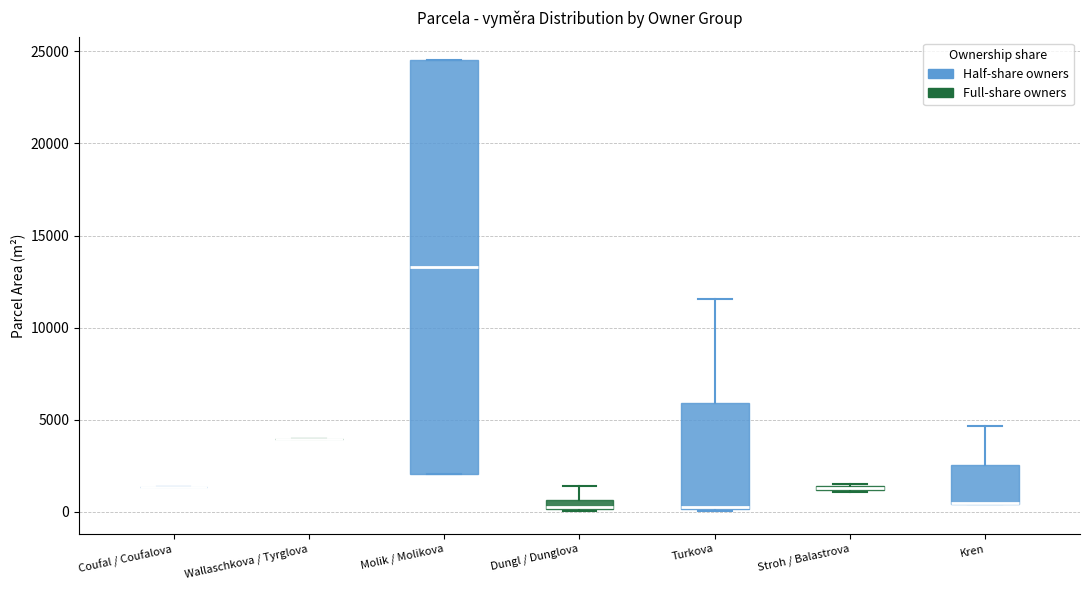

Comparing the boxes themselves (not the whiskers), which one is the tallest?

Molik / Molikova